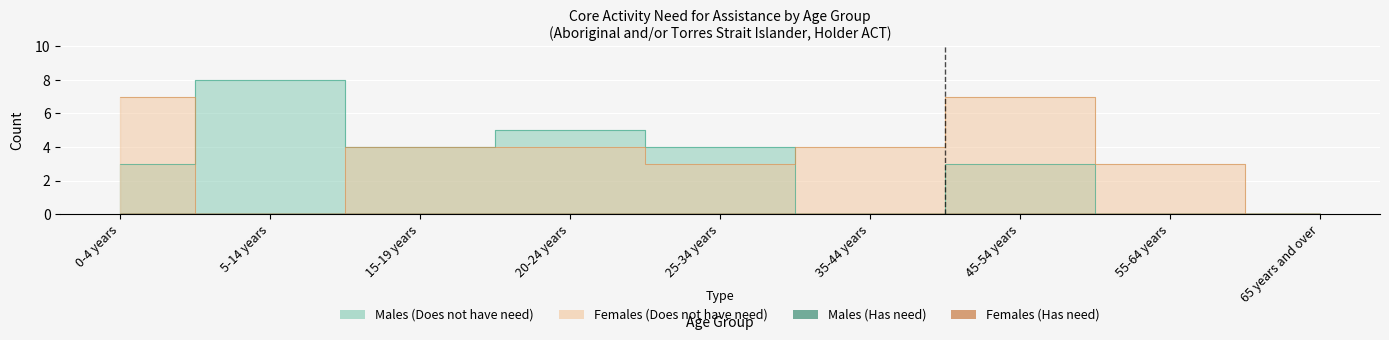

How many values in Females_does_not_have are above zero?

7